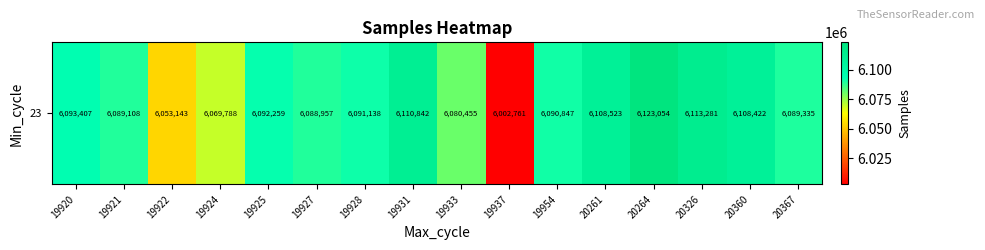

Which category has the highest value across all series?

20264